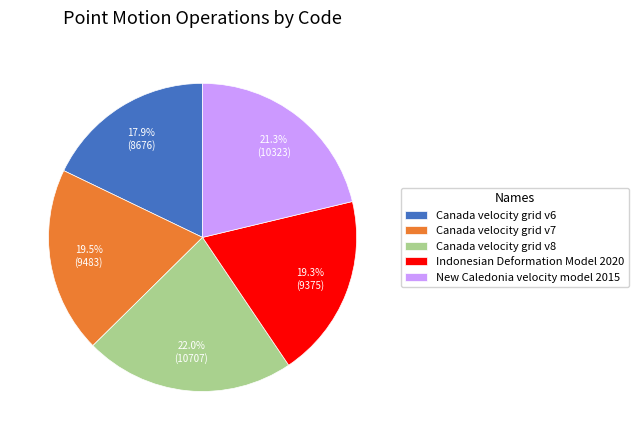

To the nearest percent, what is the difference between the Canada velocity grid v8 and Canada velocity grid v6 slice percentages?

4%